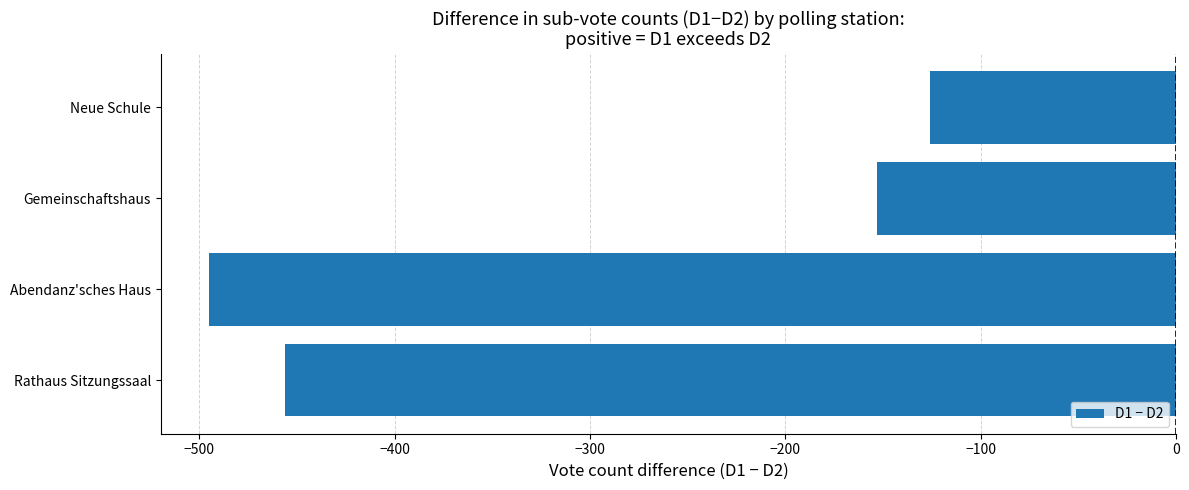

What is the difference between the maximum and minimum values?

369